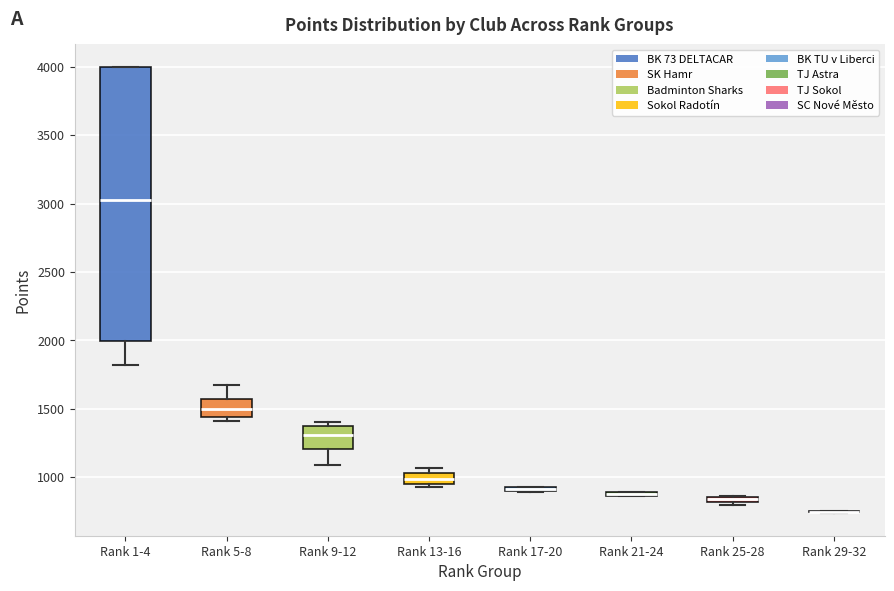

Where is the lower edge of the box for Rank 9-12 on the y-axis? The values are not printed on the chart, so give them approximately, as read against the axis.

1200